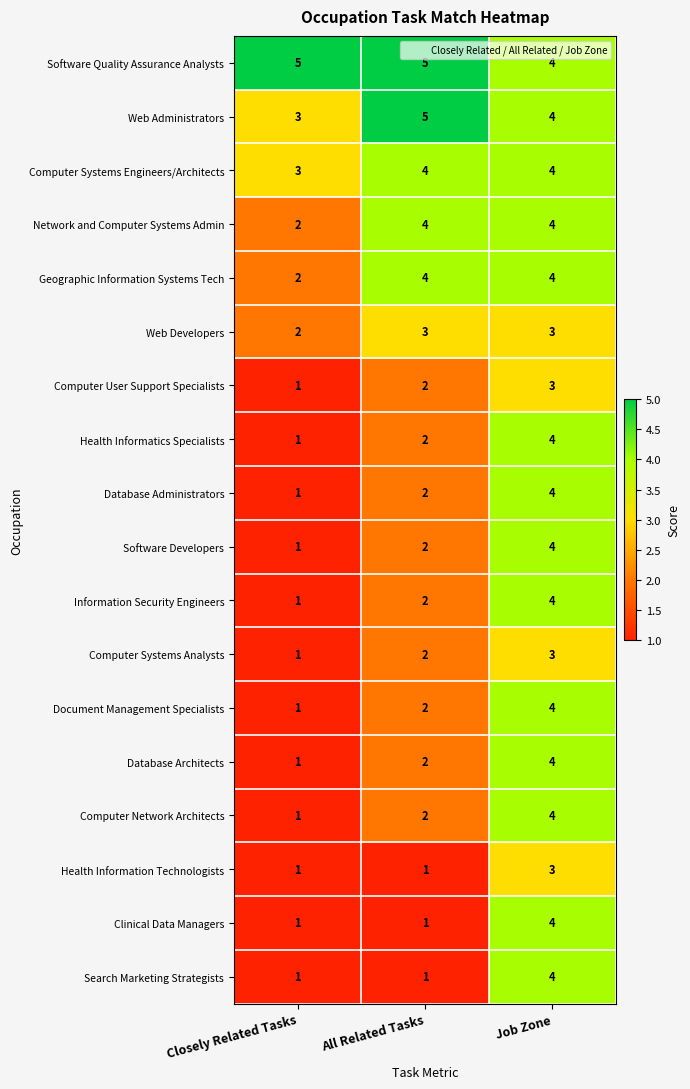

At how many categories does at least one series exceed 3?

3